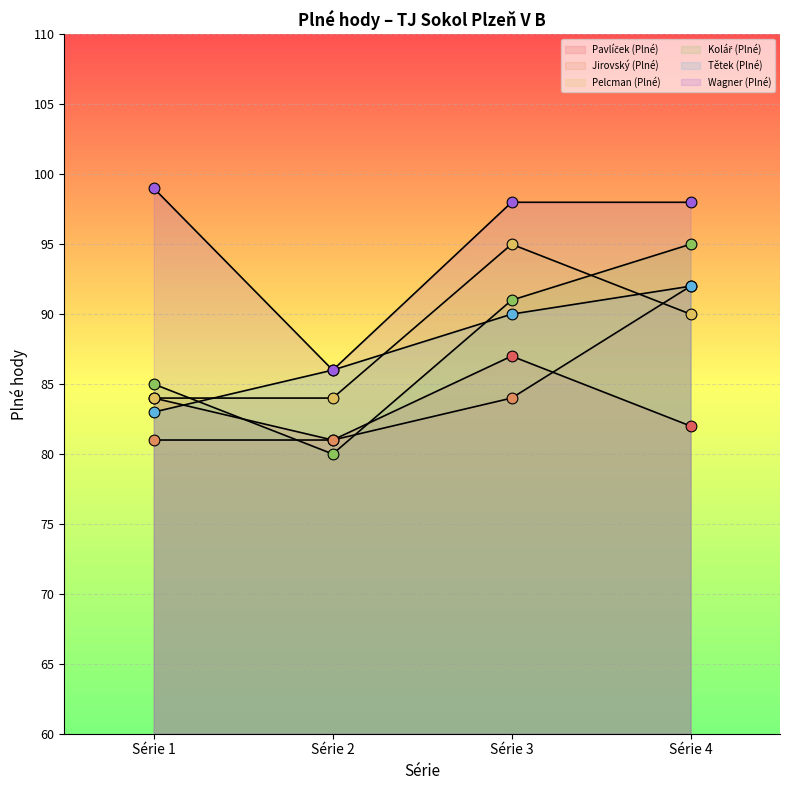

What are all the series names shown in the legend?

Pavlíček (Plné), Jirovský (Plné), Pelcman (Plné), Kolář (Plné), Tětek (Plné), Wagner (Plné)